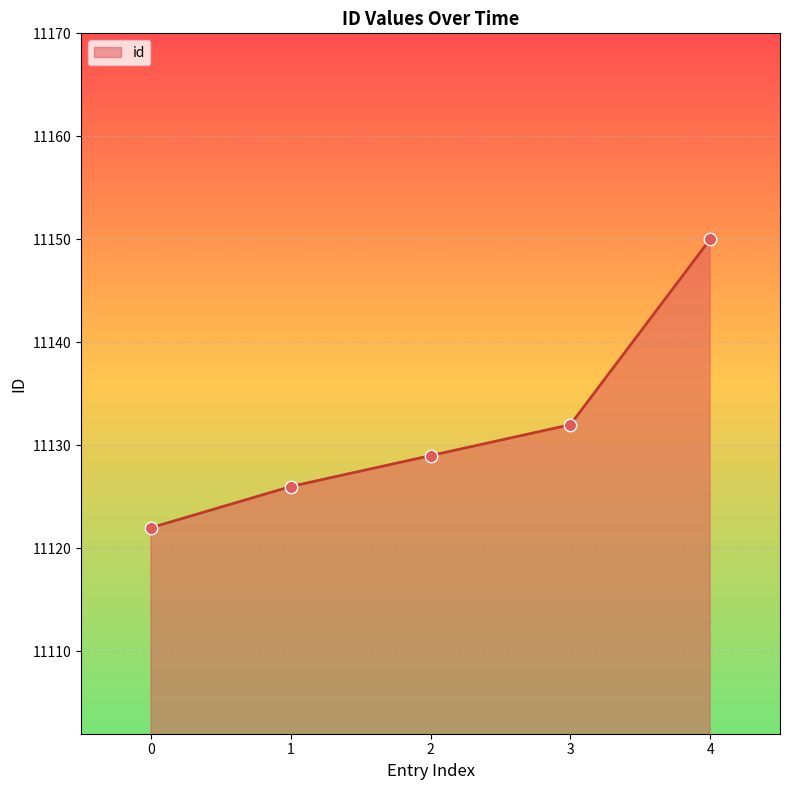

What is the ratio of the value at 3 to the value at 2?

1.0